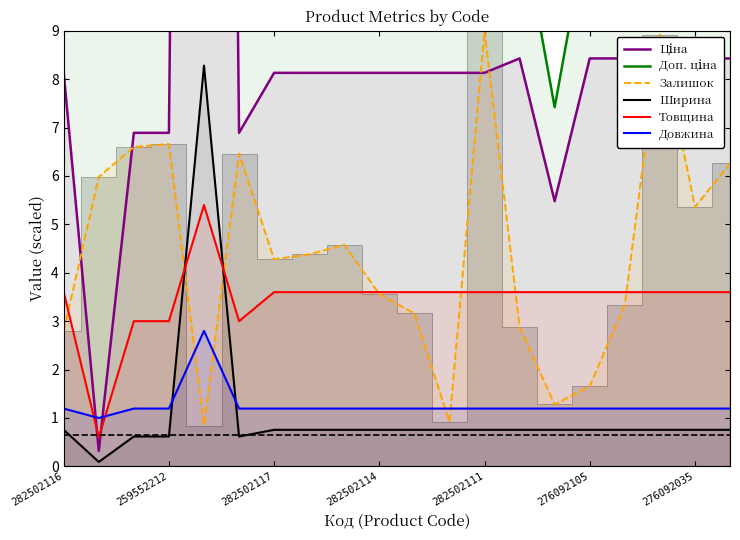

Reading right to left, transcribe all the data shown in this chart.

Ціна: 8.4	8.4	8.4	8.4	8.4	5.5	8.4	8.1	8.1	8.1	8.1	8.1	8.1	8.1	6.9	75.5	6.9	6.9	0.3	8.1
Доп. ціна: 11.4	11.4	11.4	11.4	11.4	7.4	11.4	11.0	11.0	11.0	11.0	11.0	11.0	11.0	10.2	75.5	10.2	10.2	32.0	11.0
Залишок: 6.3	5.4	8.9	3.3	1.7	1.3	2.9	9.0	0.9	3.2	3.6	4.6	4.4	4.3	6.5	0.8	6.7	6.6	6.0	2.8
Ширина: 0.8	0.8	0.8	0.8	0.8	0.8	0.8	0.8	0.8	0.8	0.8	0.8	0.8	0.8	0.6	8.3	0.6	0.6	0.1	0.8
Товщина: 3.6	3.6	3.6	3.6	3.6	3.6	3.6	3.6	3.6	3.6	3.6	3.6	3.6	3.6	3.0	5.4	3.0	3.0	0.6	3.6
Довжина: 1.2	1.2	1.2	1.2	1.2	1.2	1.2	1.2	1.2	1.2	1.2	1.2	1.2	1.2	1.2	2.8	1.2	1.2	1.0	1.2